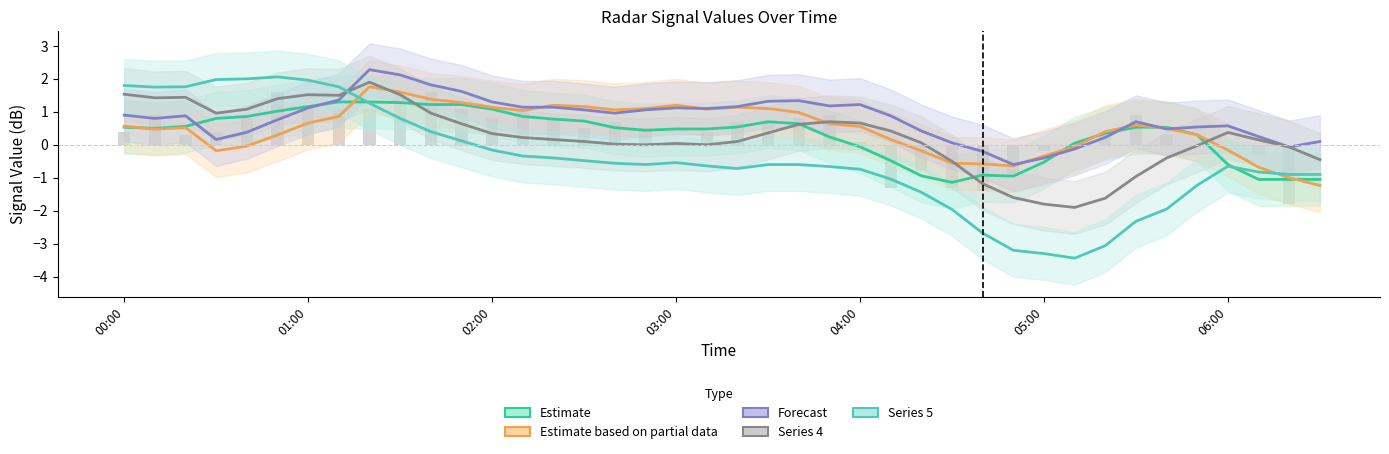

The col_0.773 series shows 1.9 at 7. True or false?

False